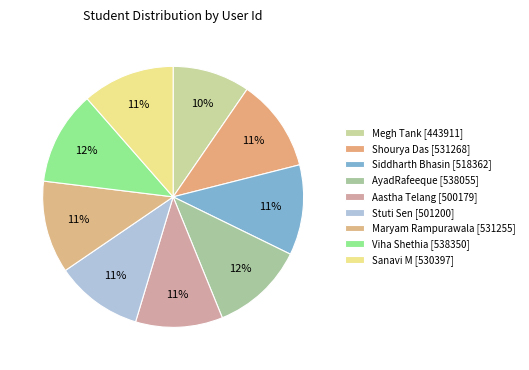

How many segments does this pie chart have?

9